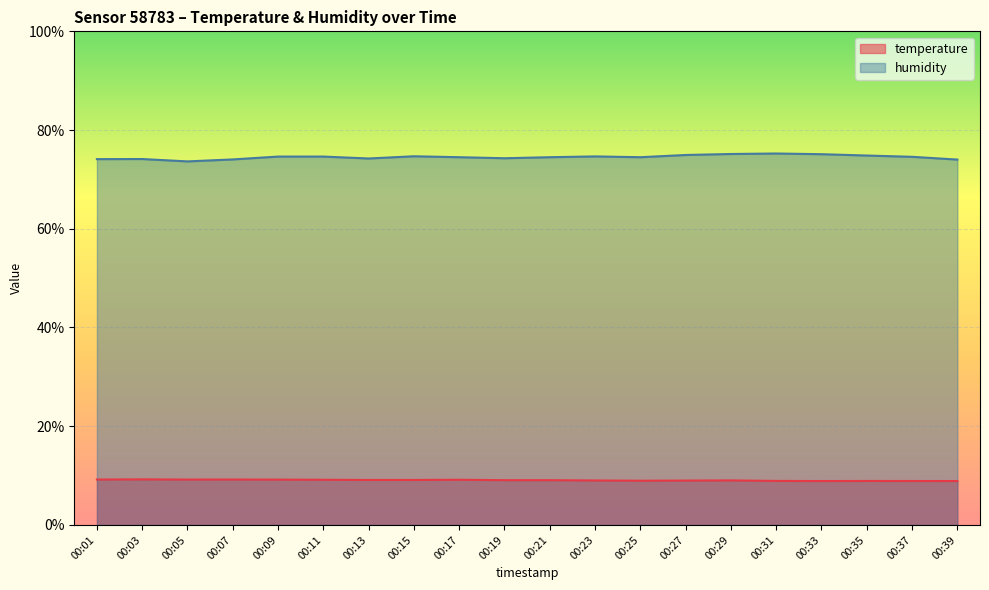

At which label does humidity reach its minimum?

00:05